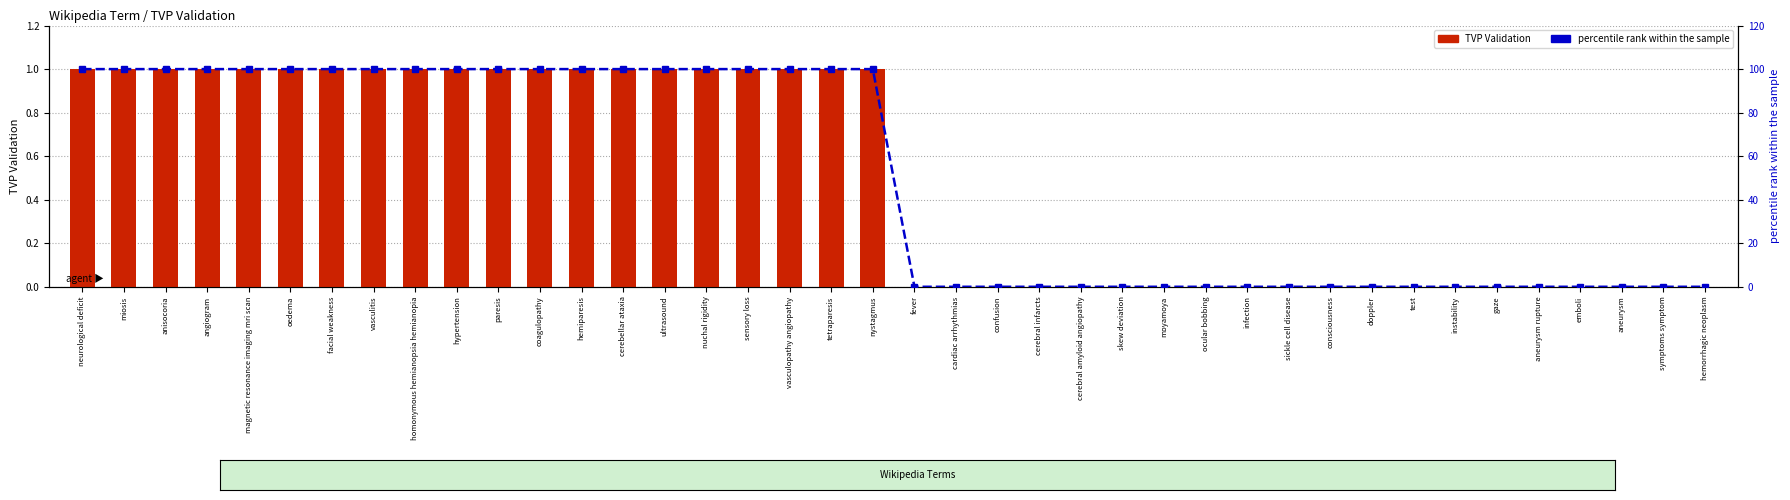

What is the label of the 27th bar from the left?

moyamoya